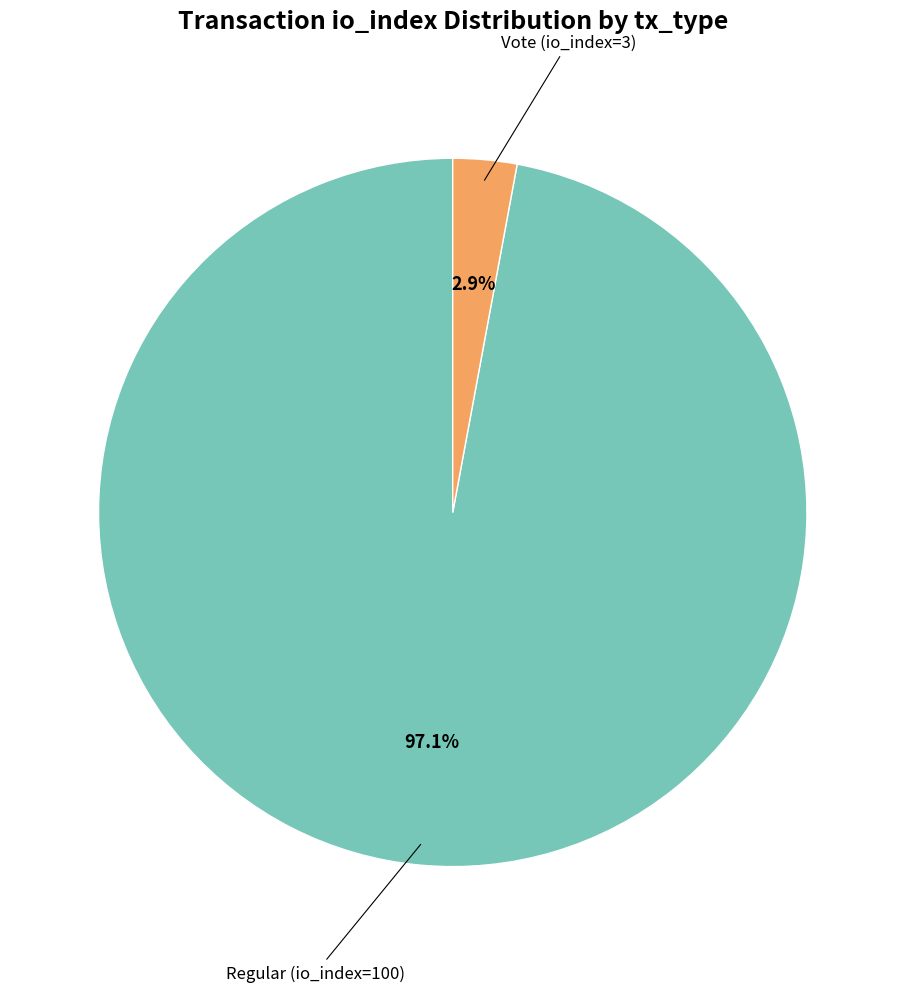

To the nearest percent, what percentage of the pie is Regular (io_index=100)?

97%